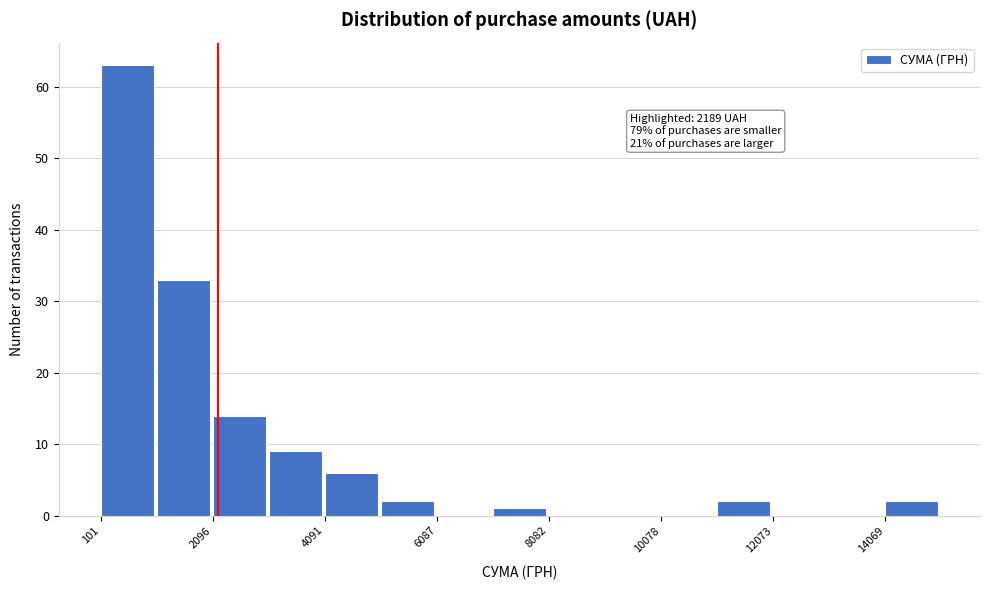

Over which range of the x-axis is the bar tallest?

200 to 1000